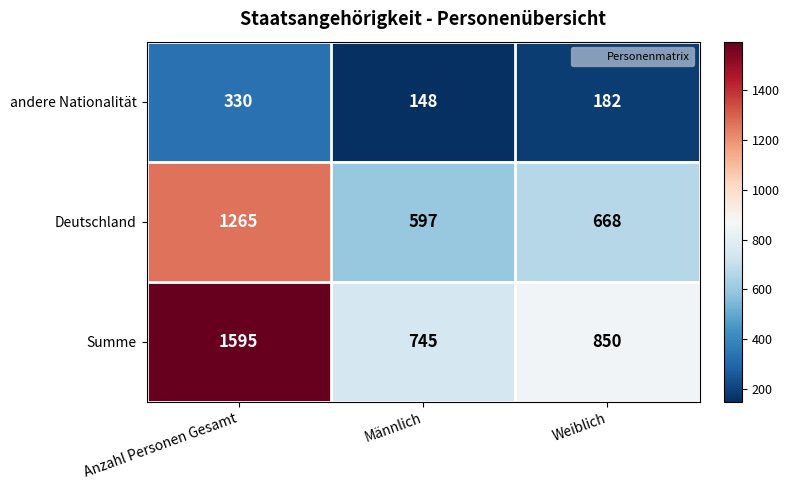

Which label corresponds to the largest value in the chart?

Anzahl Personen Gesamt